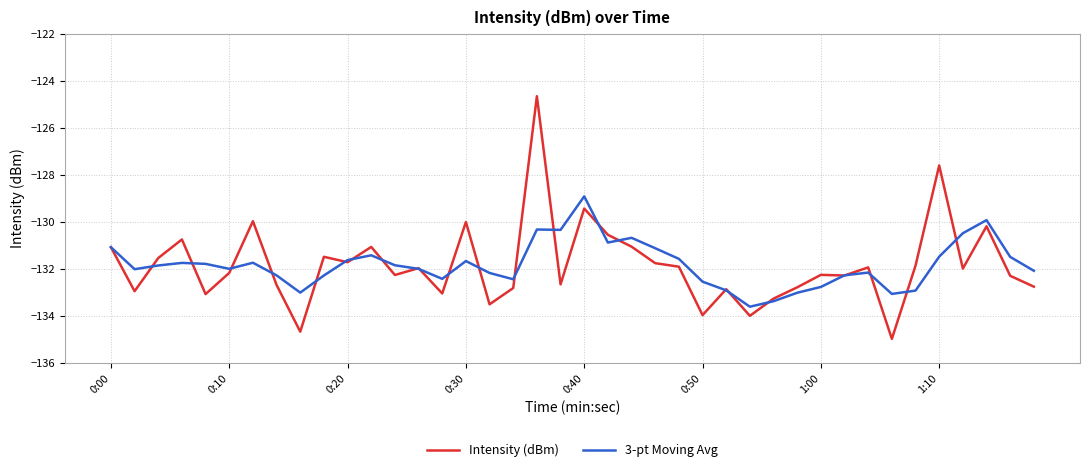

What is the difference between the second highest and second lowest values in the 3-pt Moving Avg series?

3.5